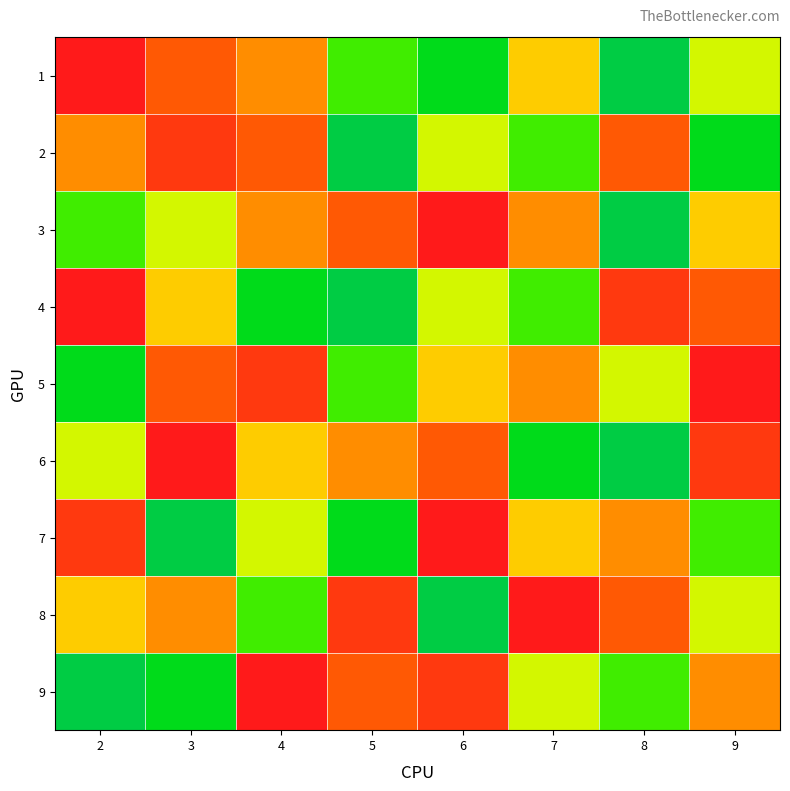

Which series changed the most between 3 and 4?

9